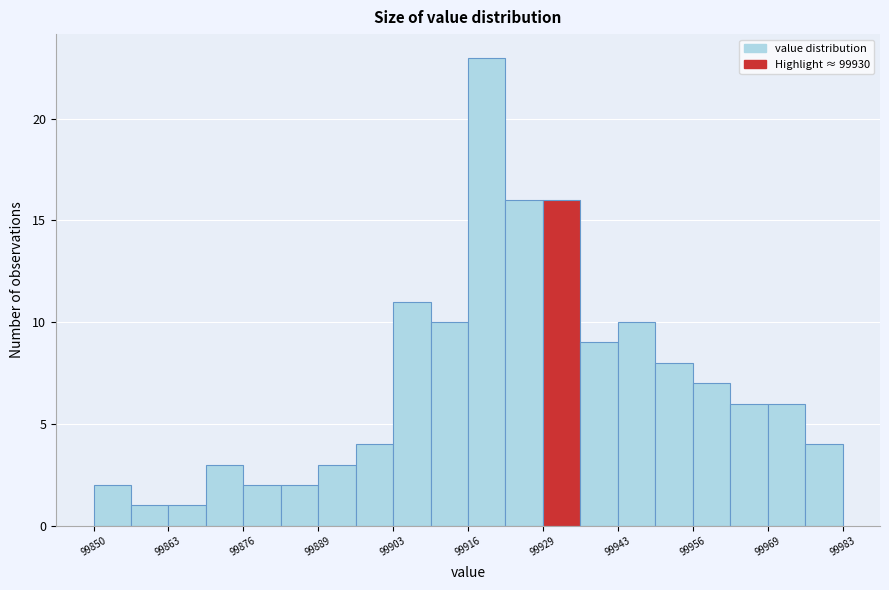

Around what value on the x-axis is the tallest bar? Give the approximate position of its centre, as read against the axis.

99920